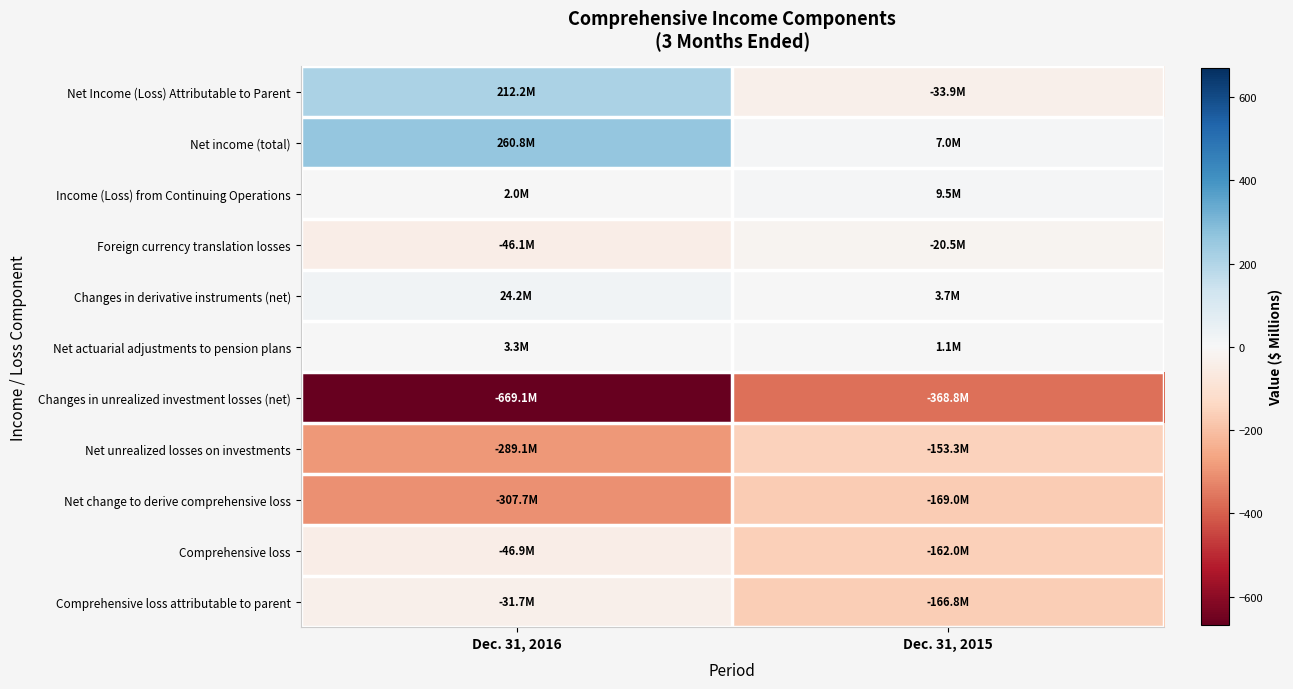

At which category is the sum across all series the highest?

Dec. 31, 2016